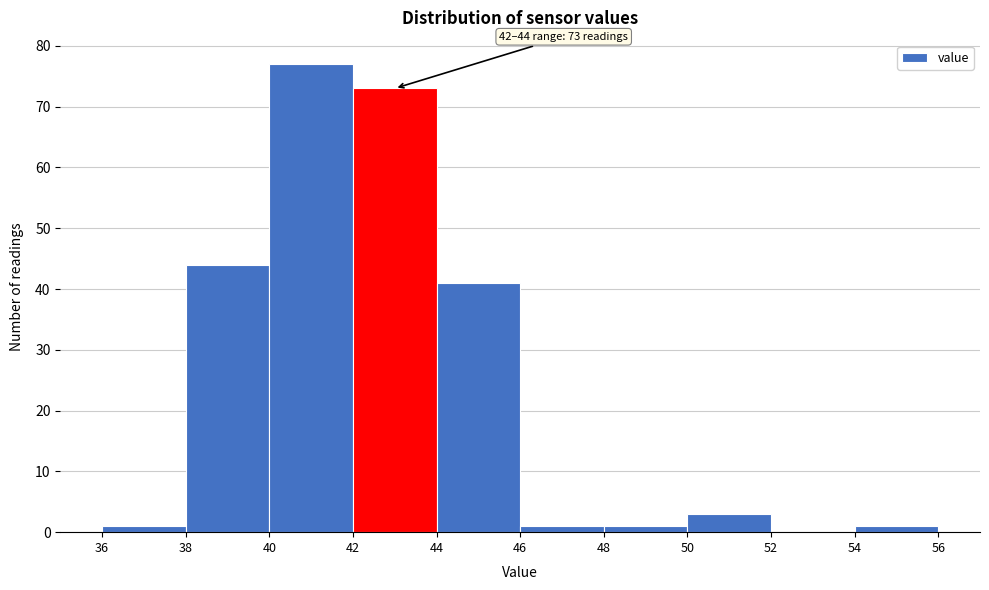

Over which range of the x-axis is the bar tallest?

40 to 42